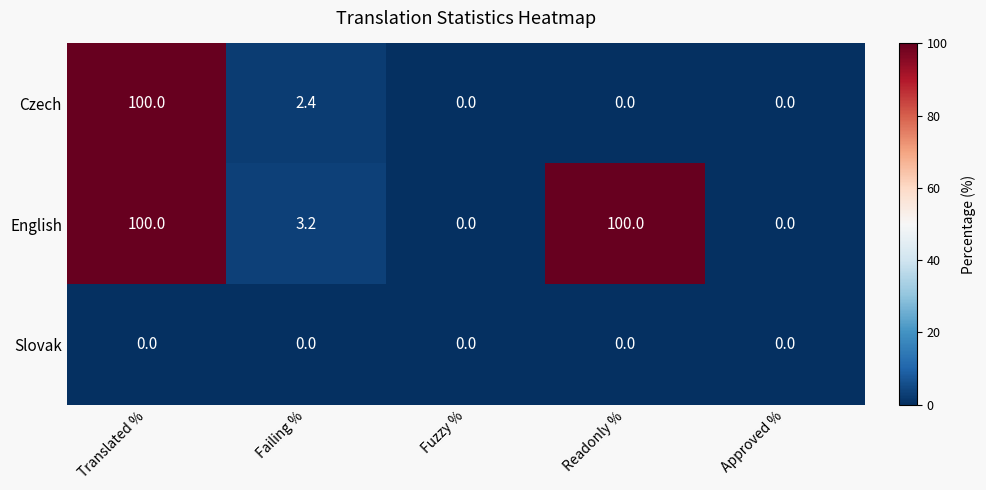

Is it true that English equals 46.6 at Readonly %?

False